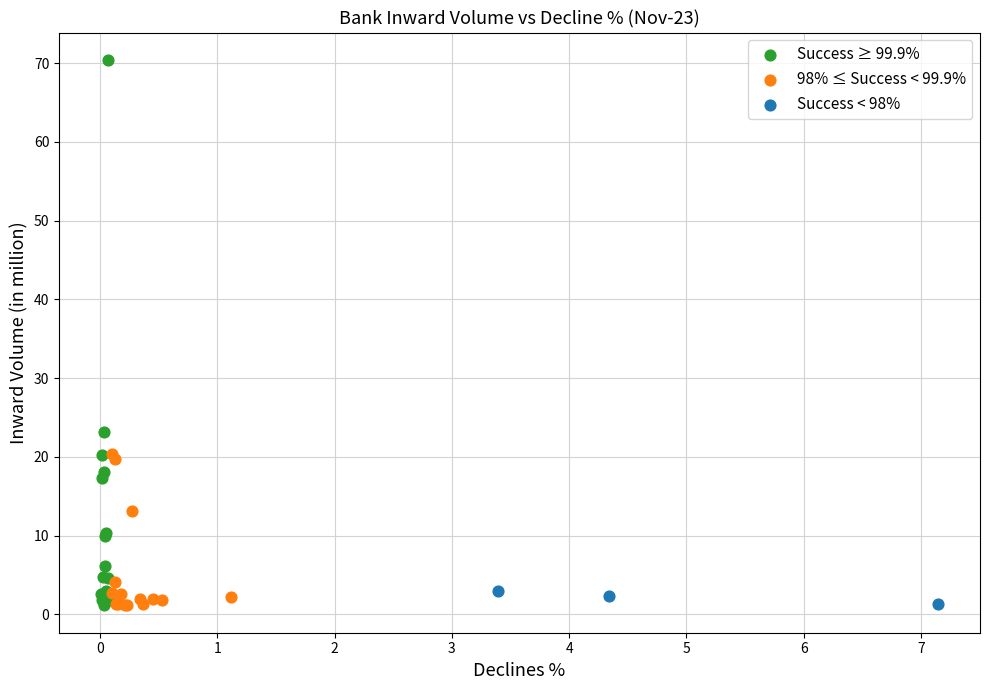

Which series reaches the maximum Y coordinate?

Success ≥ 99.9%